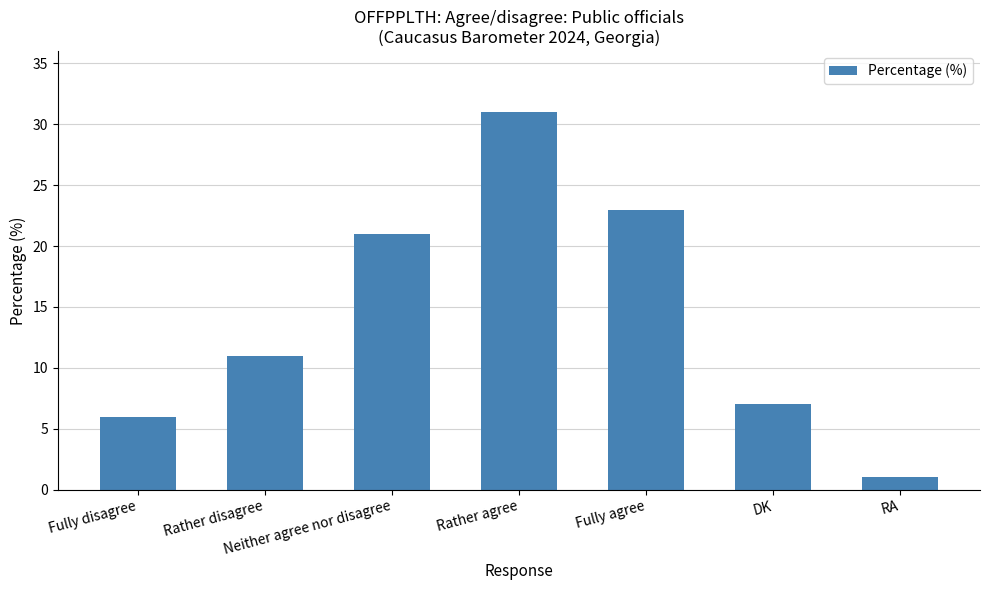

Reading left to right, what are all the values shown in this chart?

6	11	21	31	23	7	1